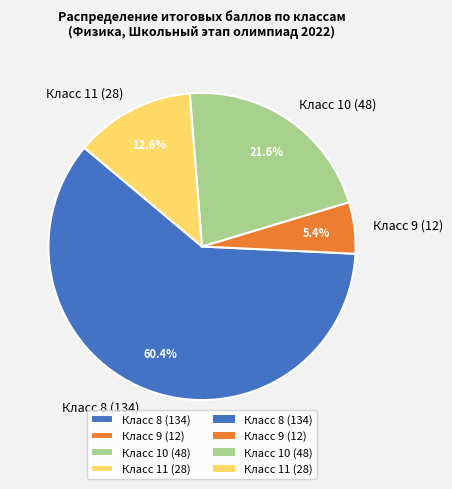

What is the ratio of the value at Класс 9 (12) to the value at Класс 11 (28)?

0.4